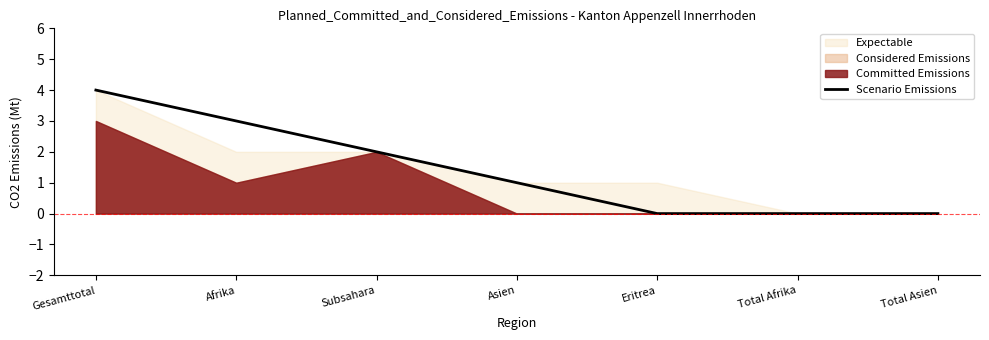

Reading left to right, transcribe all the data shown in this chart.

4	3	2	1	0	0	0